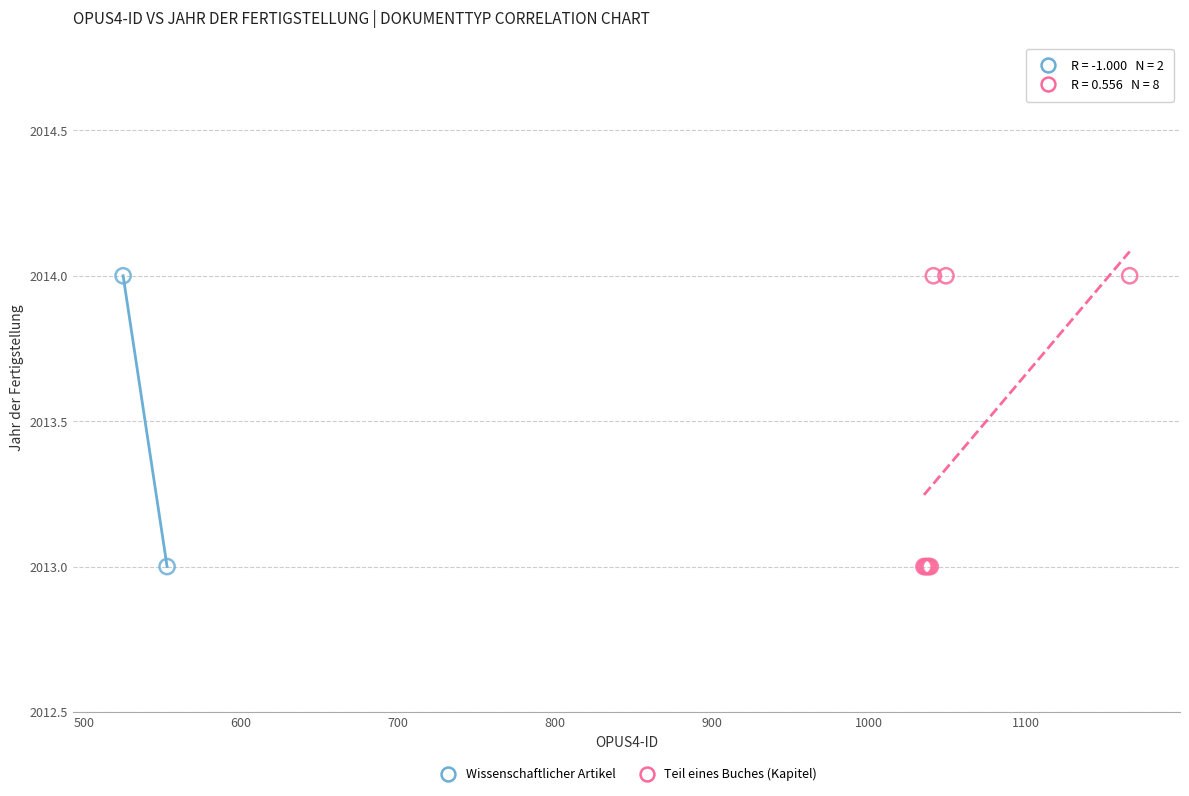

What are all the series names shown in the legend?

Wissenschaftlicher Artikel, Teil eines Buches (Kapitel)